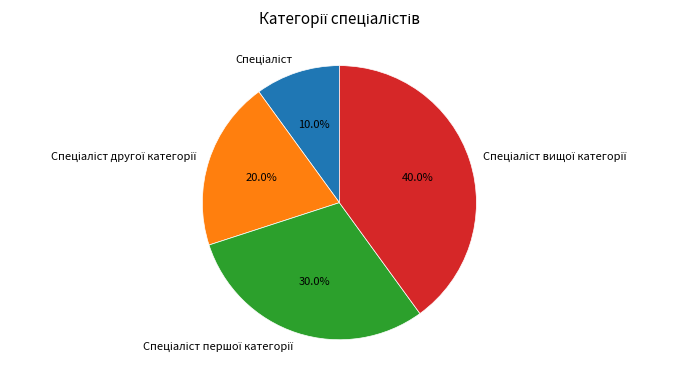

Is there a majority slice in this chart?

No